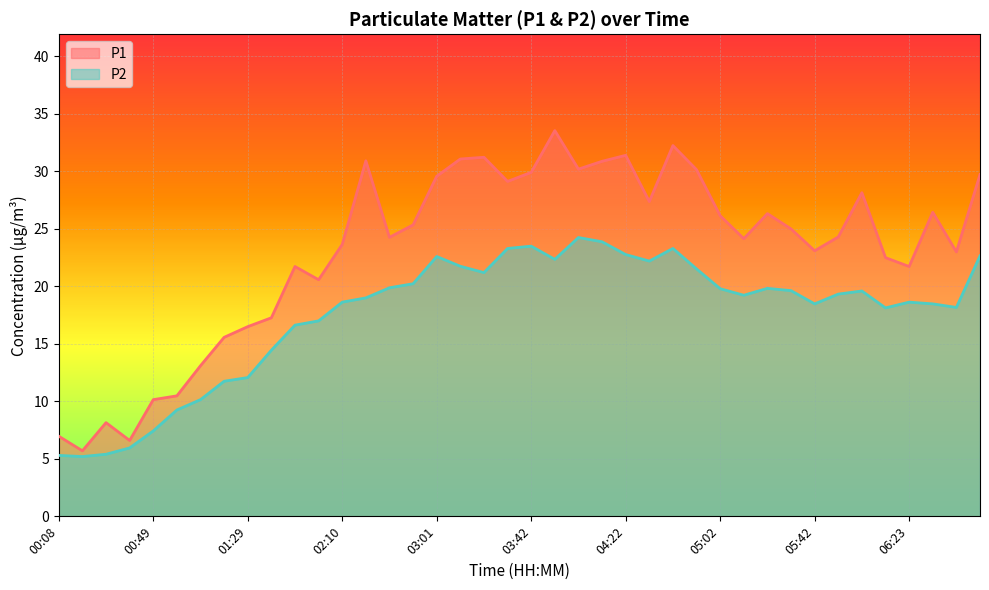

At how many categories does at least one series exceed 10?

36